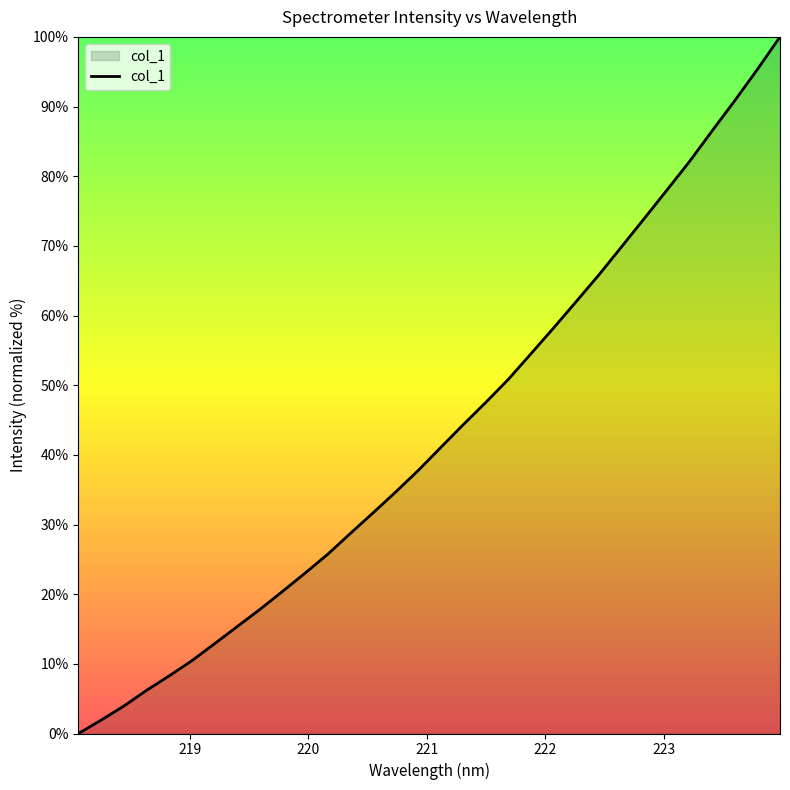

What is the greatest value displayed?

100.0